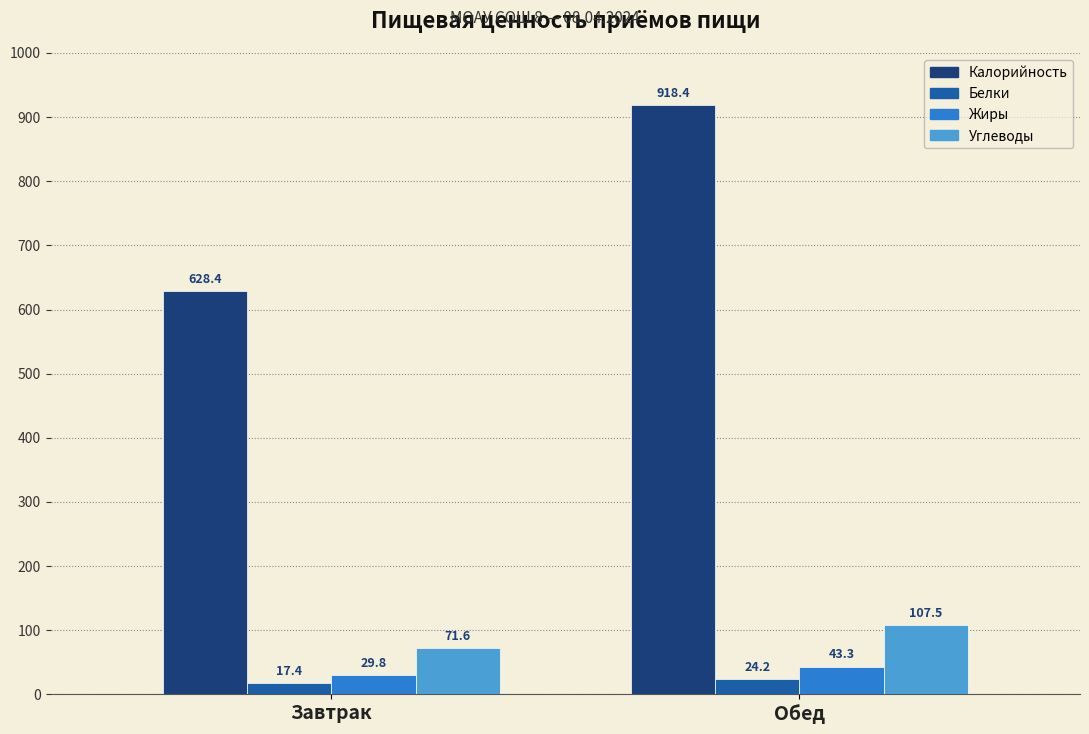

Is the value of Углеводы at Обед greater than the value of Белки at Завтрак?

Yes